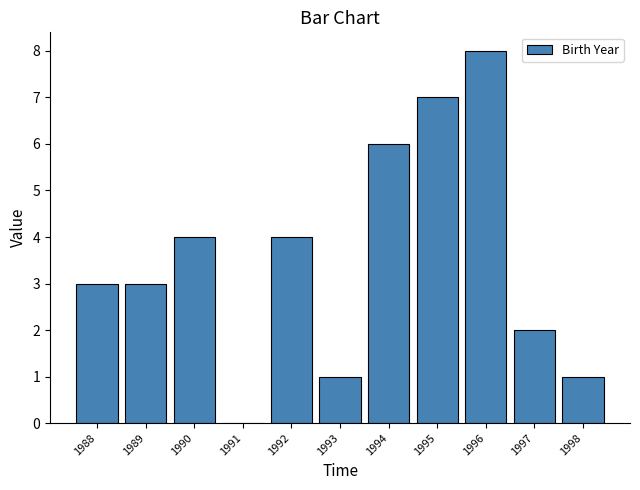

Reading left to right, transcribe all the data shown in this chart.

1988=3	1989=3	1990=4	1991=0	1992=4	1993=1	1994=6	1995=7	1996=8	1997=2	1998=1